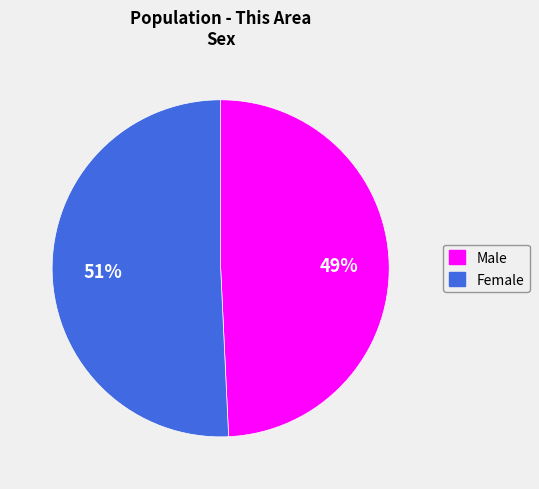

To the nearest percent, what is the average slice percentage?

50%